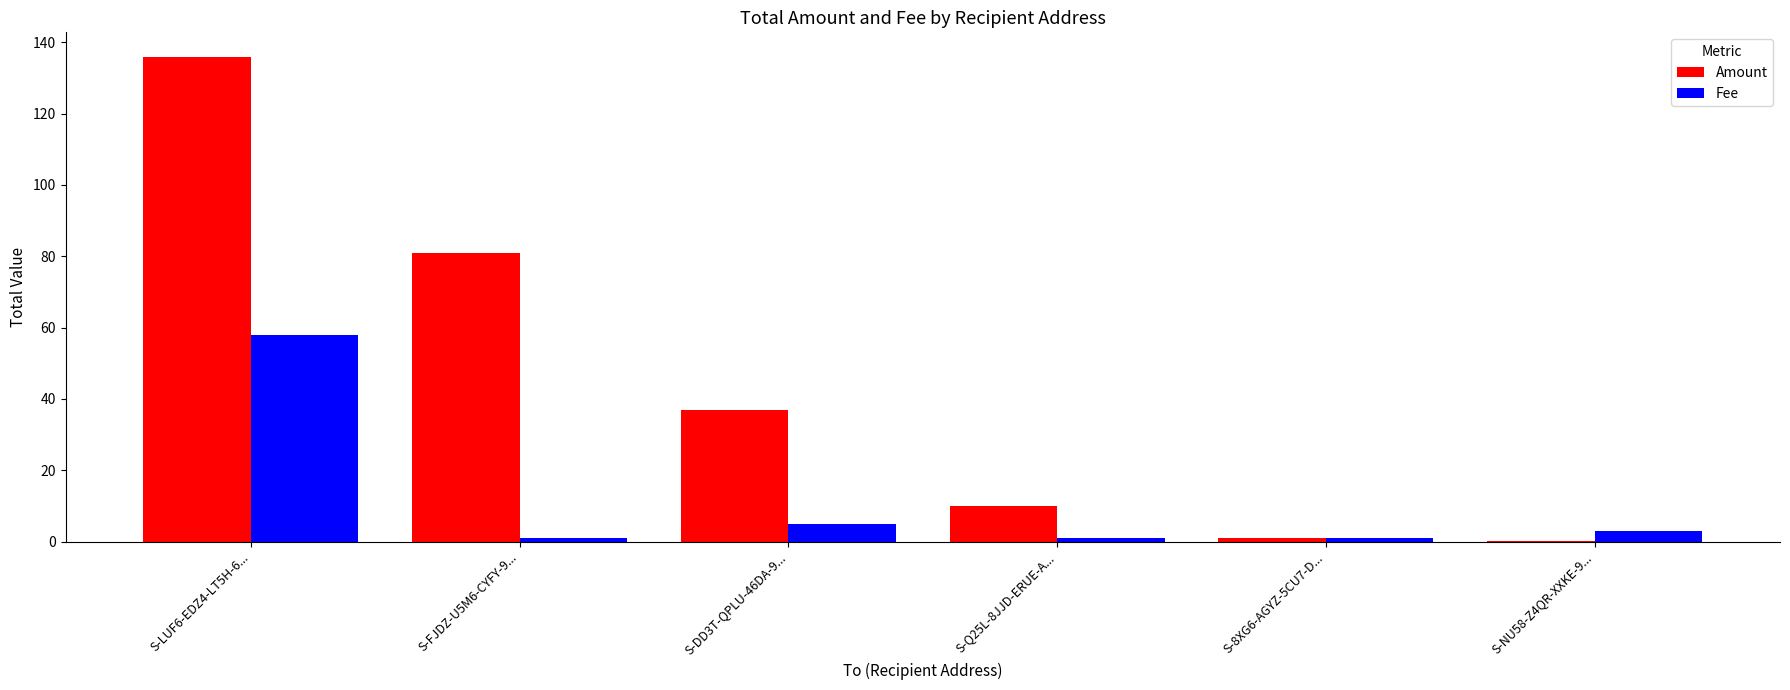

Which series has the largest total across all categories?

Amount